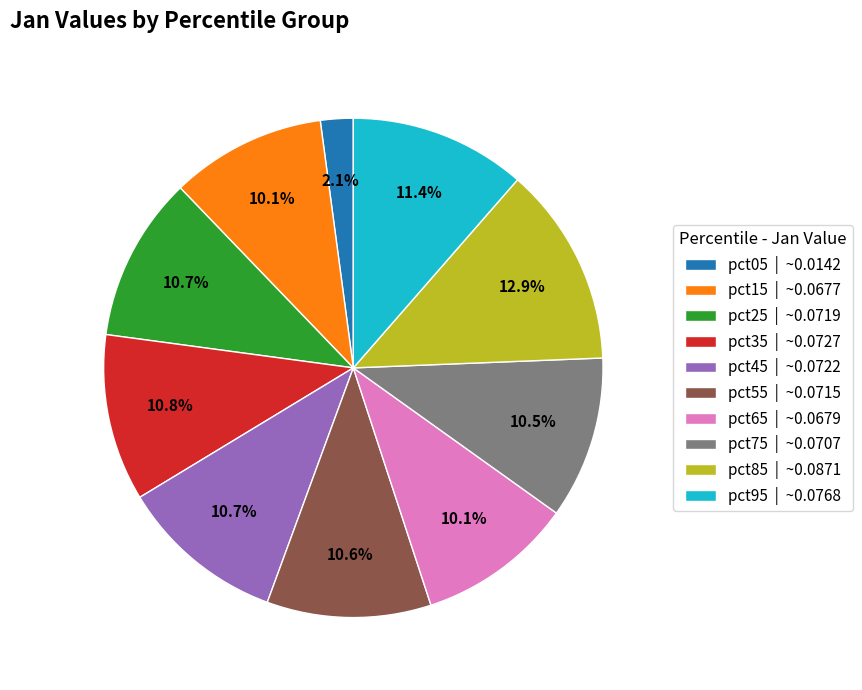

To the nearest percent, what is the combined percentage of pct65 and pct05?

12%